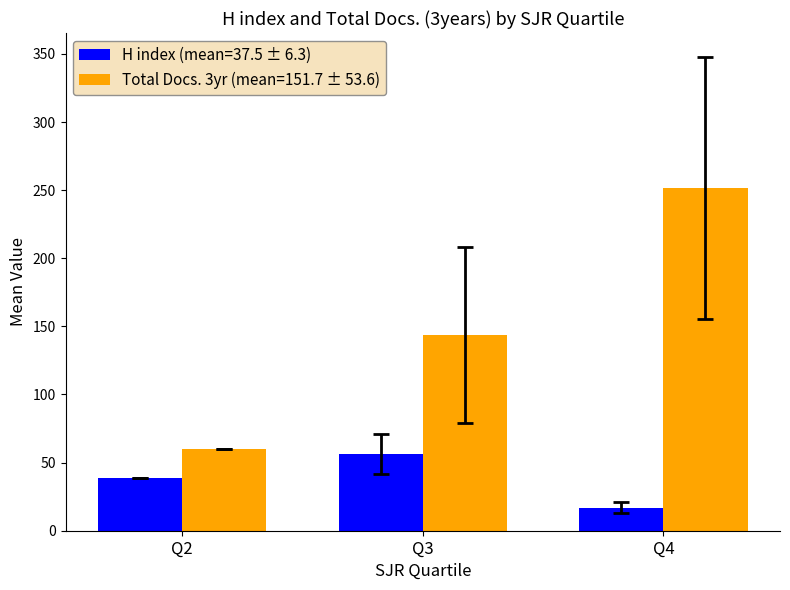

List the series in order of their overall mean, lowest first.

H index (mean=37.5 ± 6.3), Total Docs. 3yr (mean=151.7 ± 53.6)